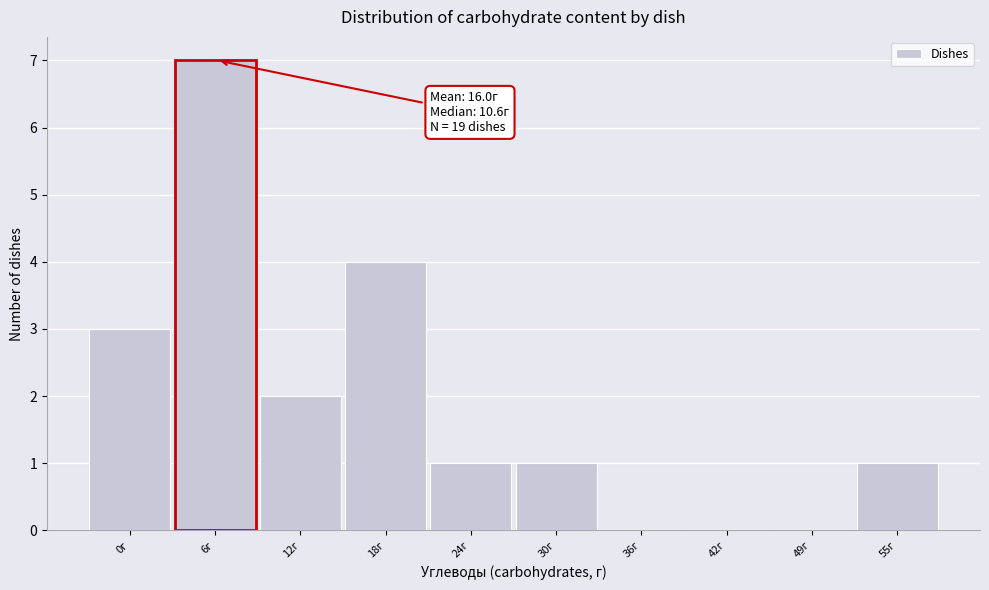

Reading left to right, extract all data points from this chart.

0г=3	6г=7	12г=2	18г=4	24г=1	30г=1	36г=0	42г=0	49г=0	55г=1